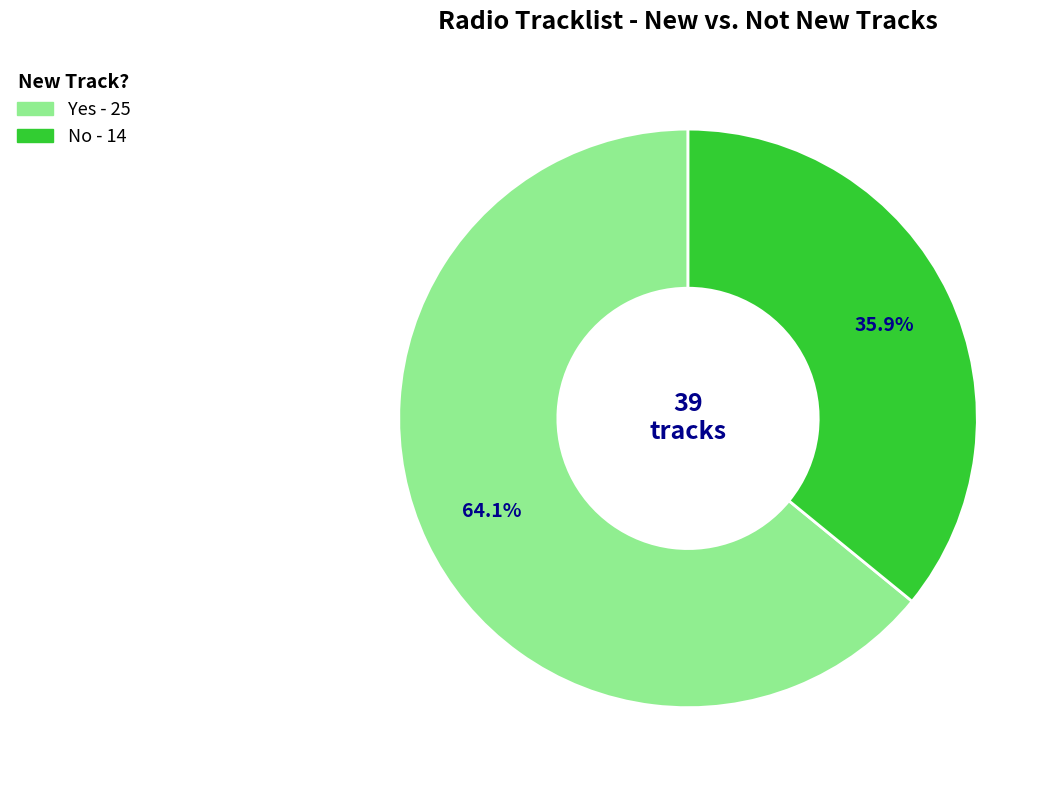

Which category has the biggest portion of the pie?

Yes